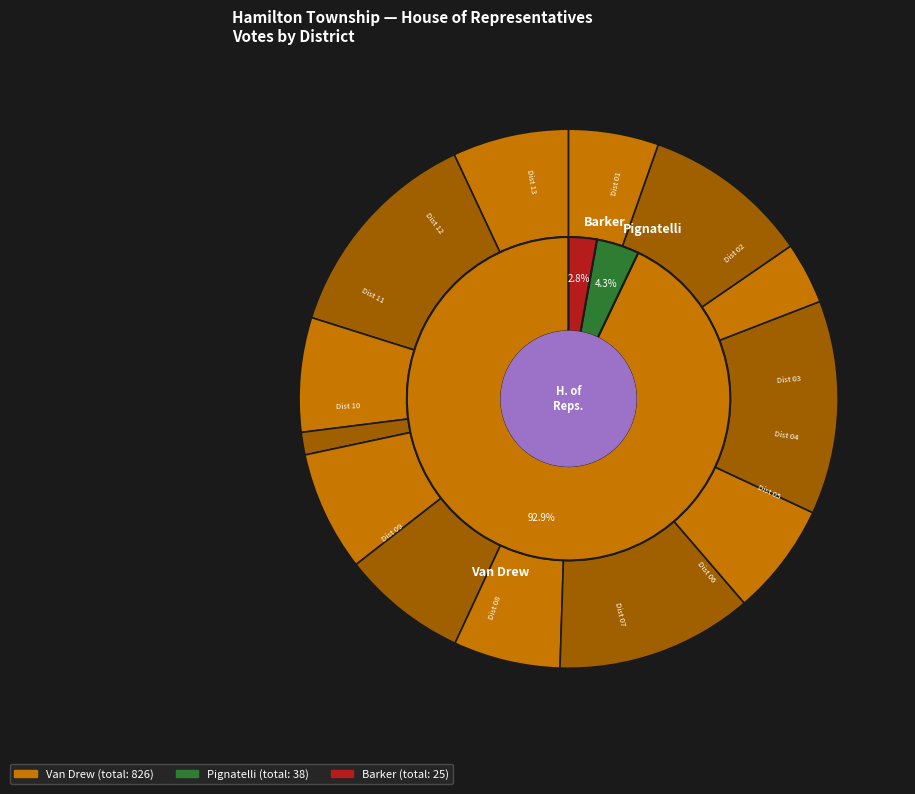

Rank the series at Hamilton Township Dist 01 from highest to lowest value.

Van Drew, Pignatelli, Barker